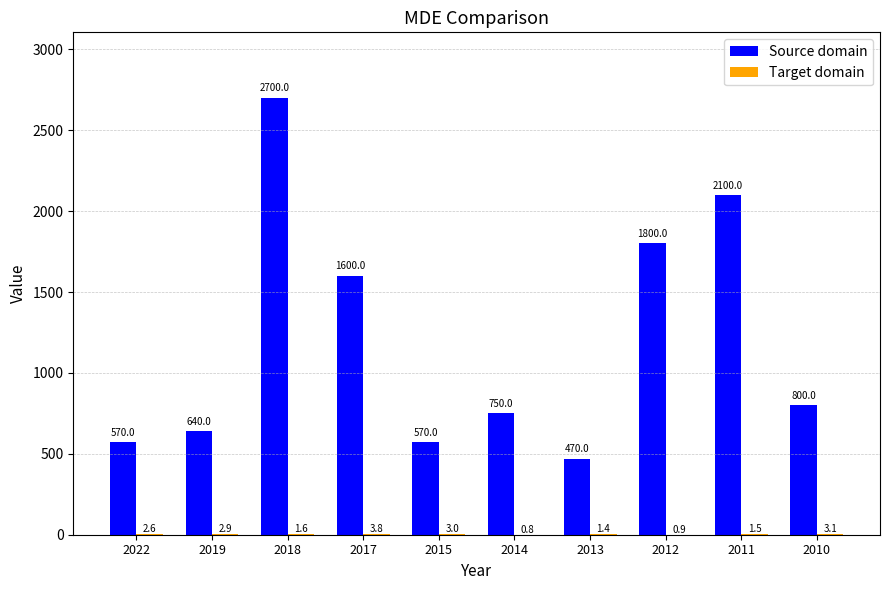

What is the sum of all Source domain values?

12000.0